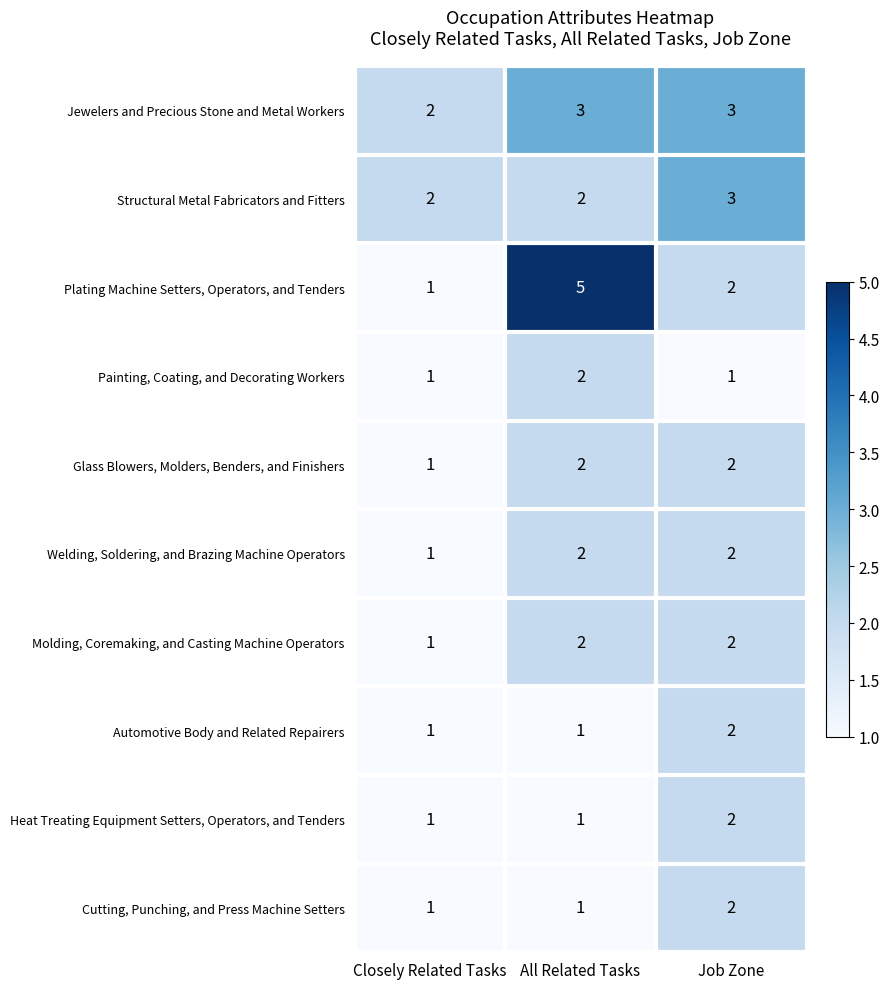

True or false: Cutting, Punching, and Press Machine Setters has a value of 0 at All Related Tasks.

False